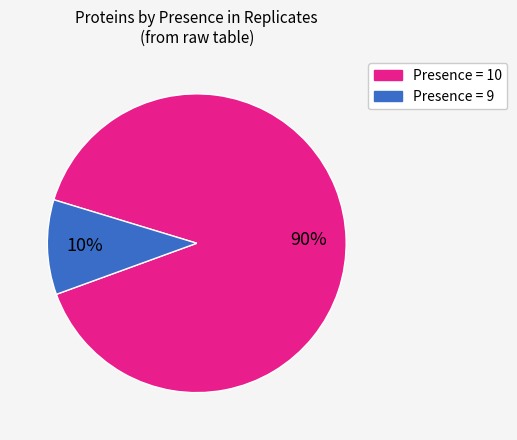

Is the sum of Presence = 9 and Presence = 10 greater than half?

Yes